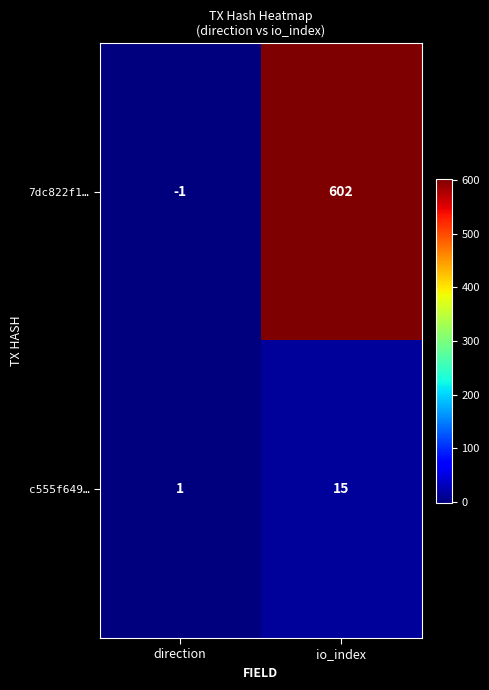

Which series has the widest spread of values?

7dc822f1…